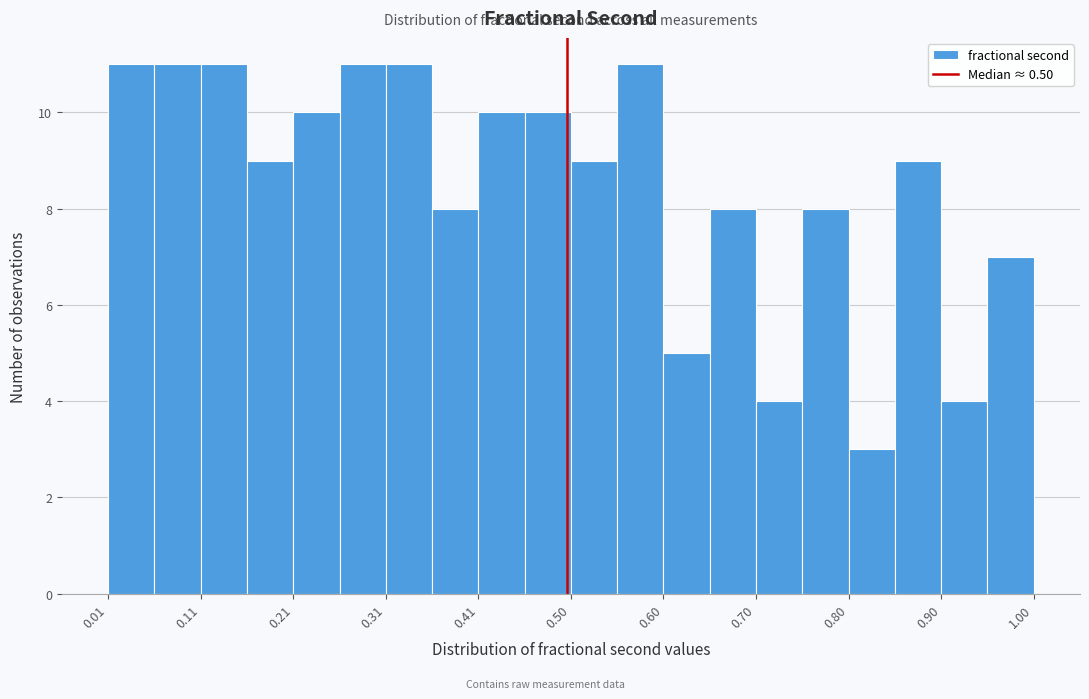

What is the height of the bar covering 0.16 to 0.21 on the x-axis? Neither the bar edges nor the heights are printed on the chart, so give them approximately, as read against the axes.

9